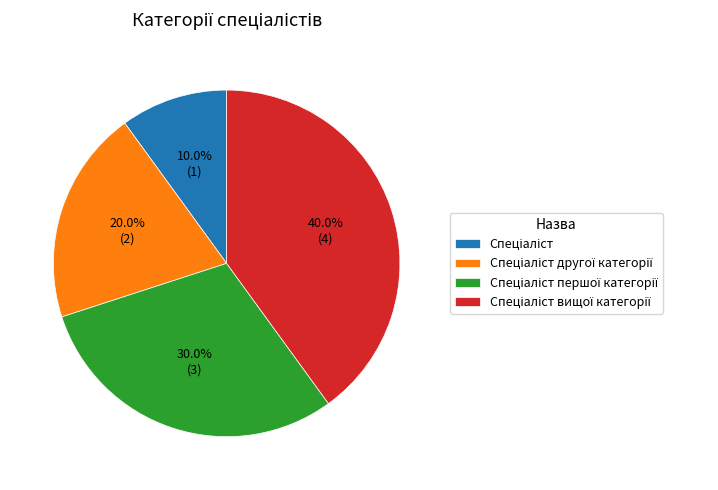

Does any single category account for the majority?

No